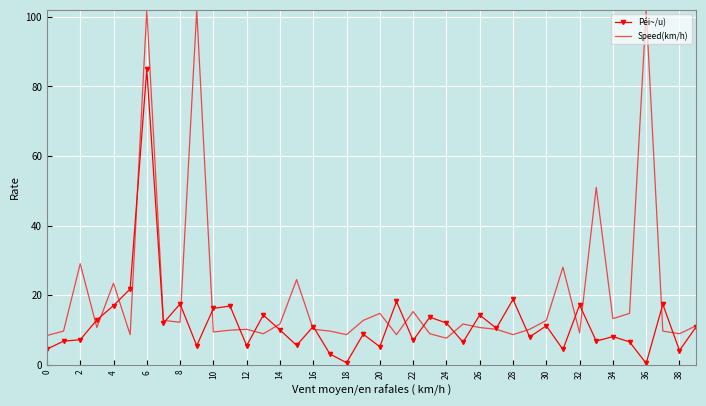

List the series in order of their peak value, highest first.

Speed(km/h), Péi~/u)